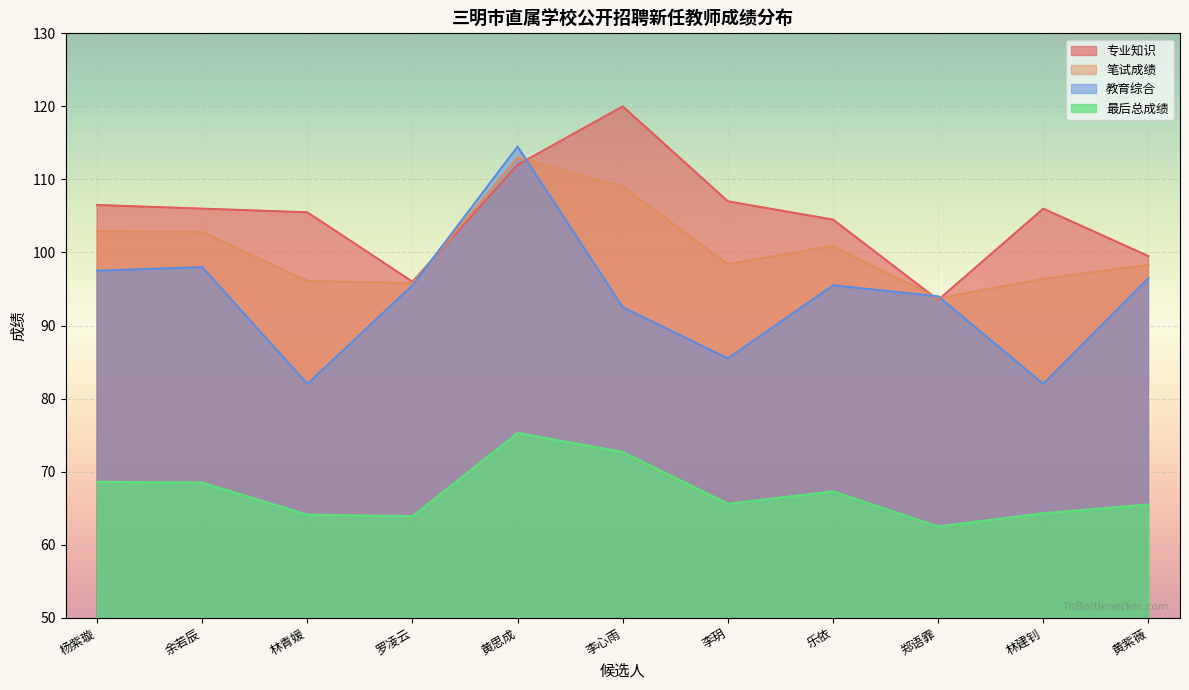

True or false: 最后总成绩 and 笔试成绩 cross at least once.

False